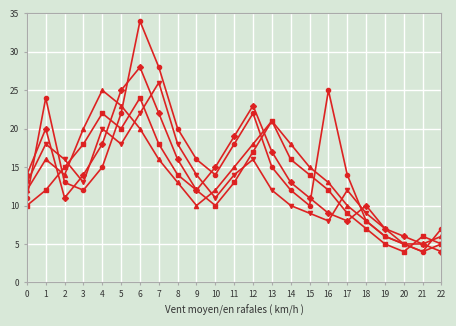

At which category is the sum across all series the highest?

6